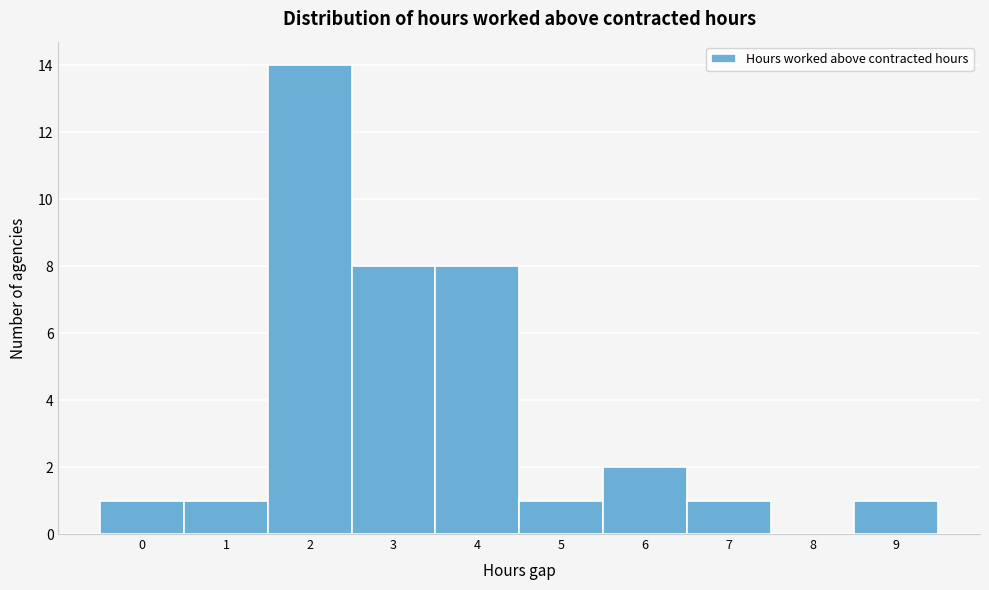

Reading left to right, transcribe all the data shown in this chart.

0=1	1=1	2=14	3=8	4=8	5=1	6=2	7=1	8=0	9=1